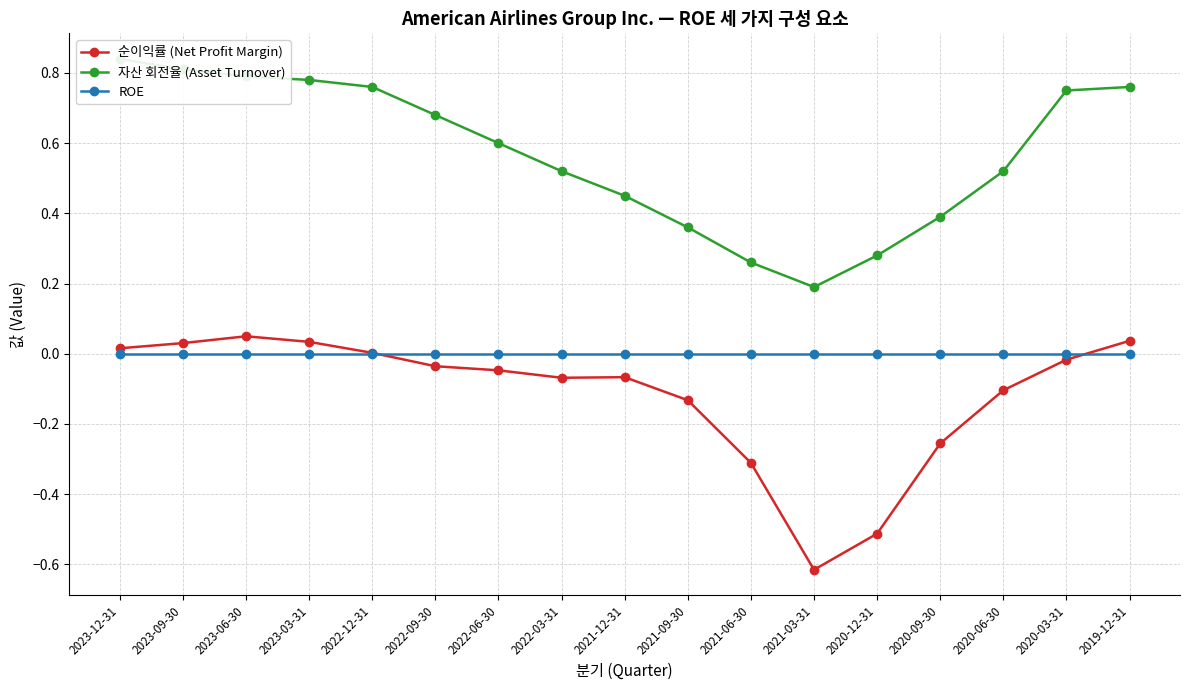

True or false: ROE and 자산 회전율 (Asset Turnover) cross at least once.

False